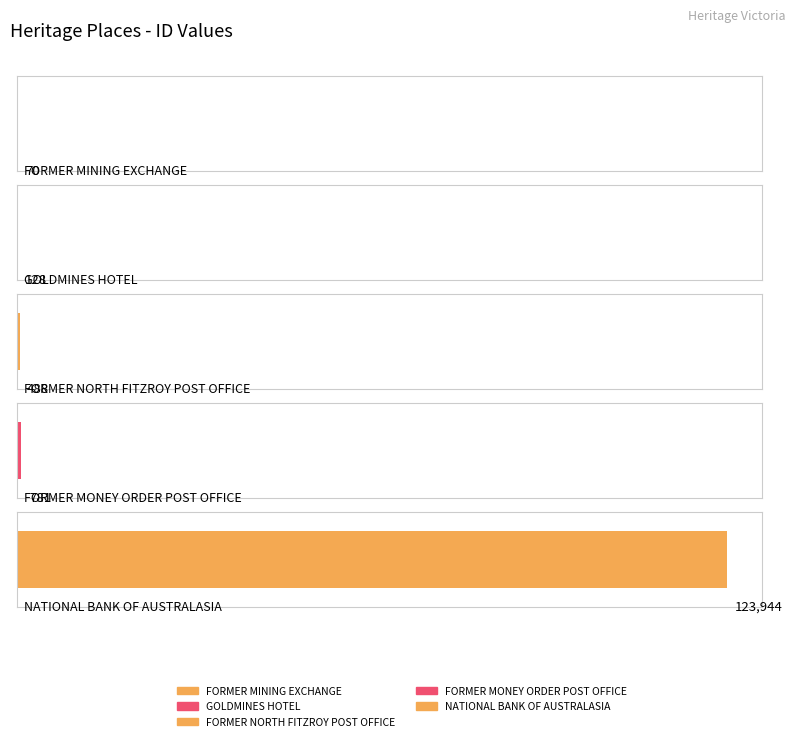

Where is the data nearest to the value 62007?

FORMER MONEY ORDER POST OFFICE